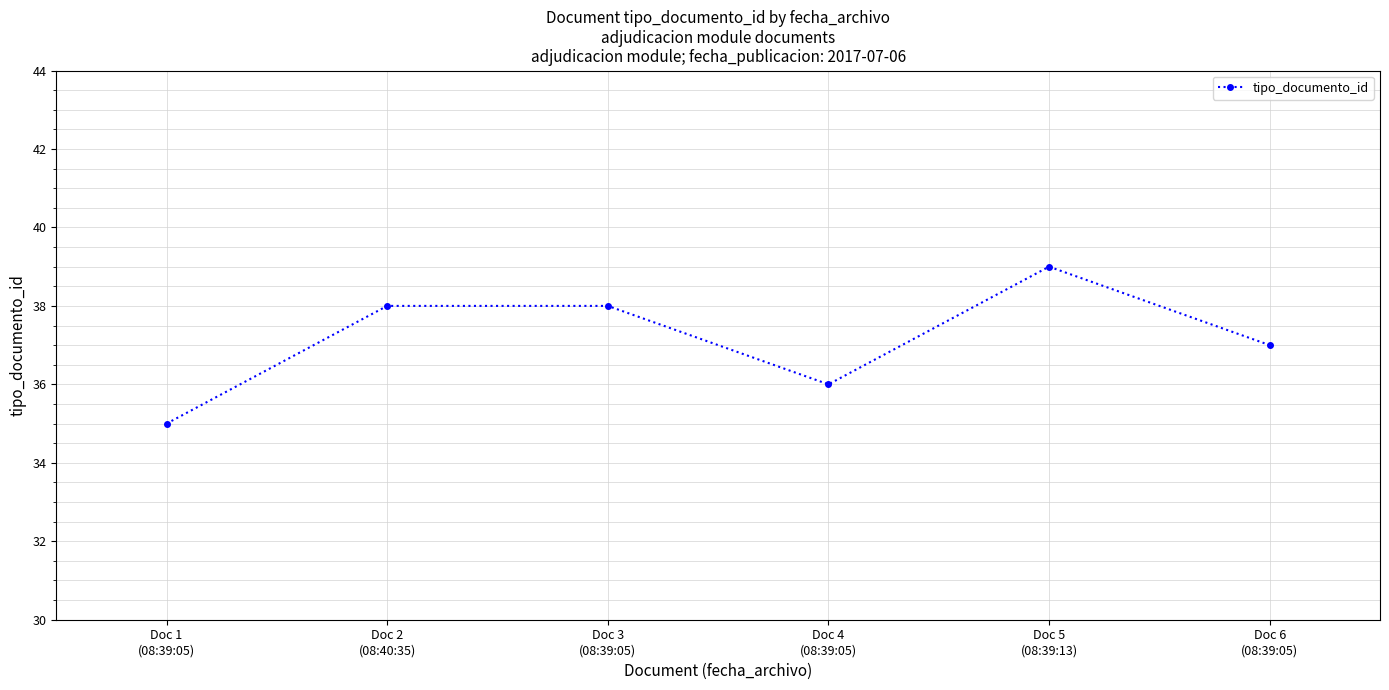

Which category has the highest value across all series?

Doc 5
(08:39:13)